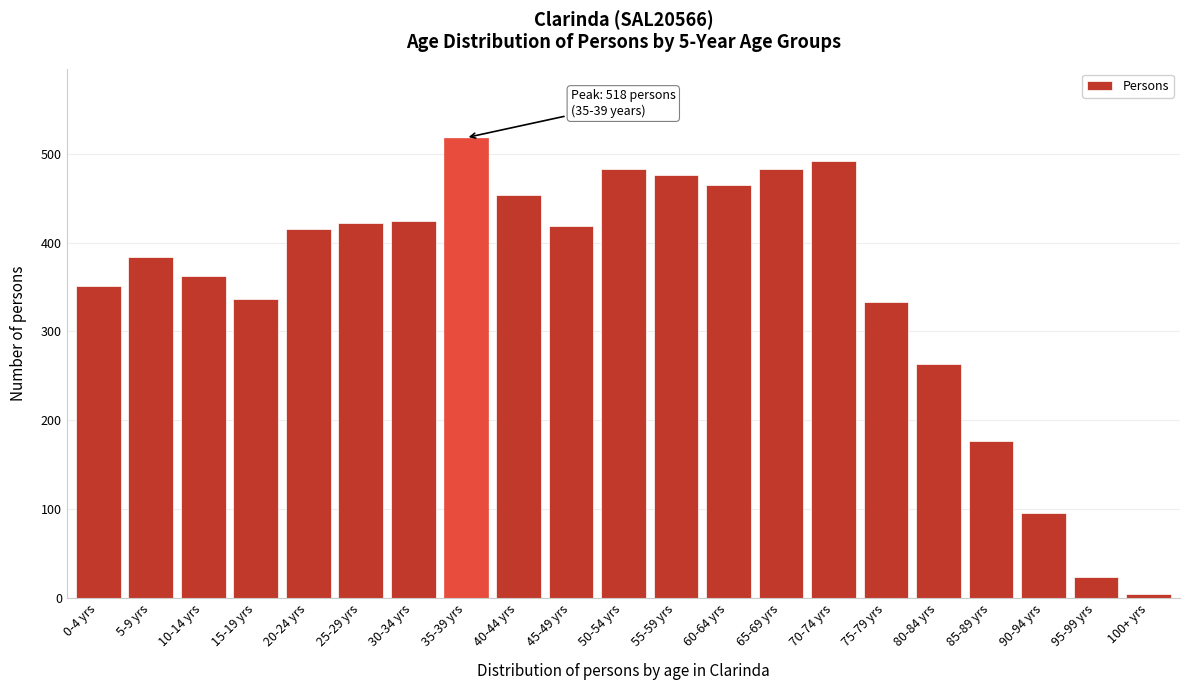

The chart shows a value of 678 at 25-29 yrs. True or false?

False